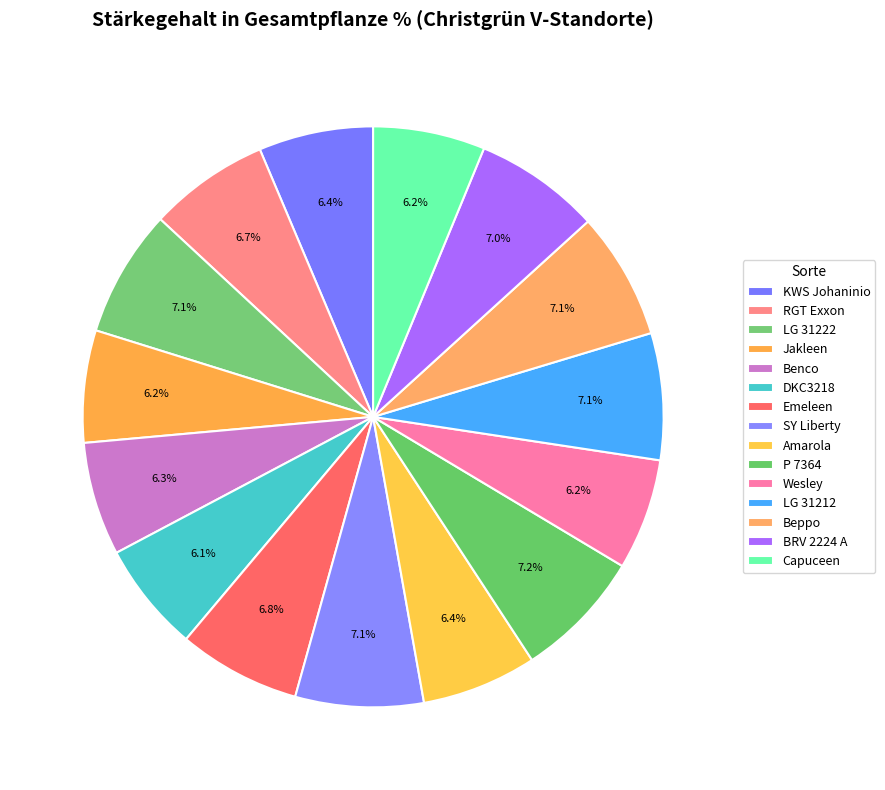

What is the smallest slice in the pie chart?

DKC3218